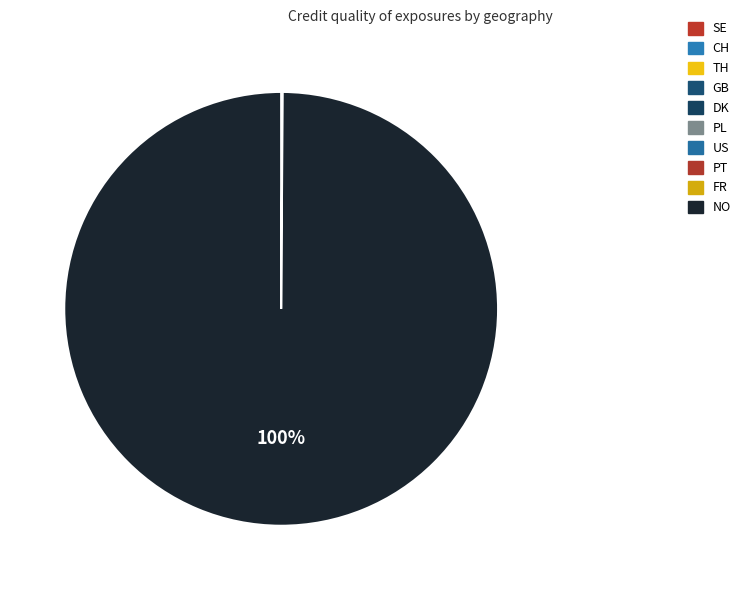

Count the number of slices in the pie.

10